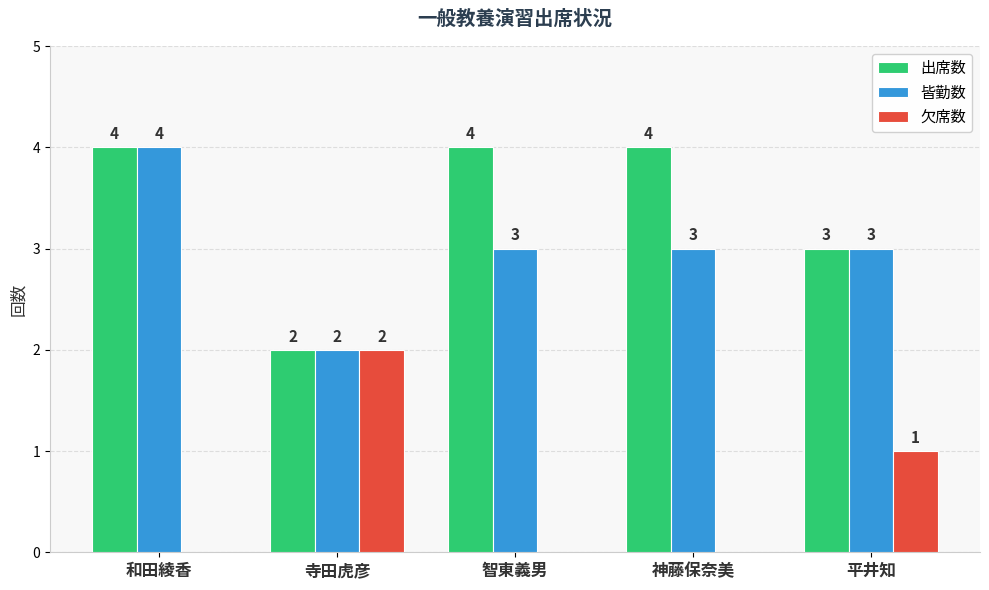

What is the spread (max minus min) of values at 平井知?

2